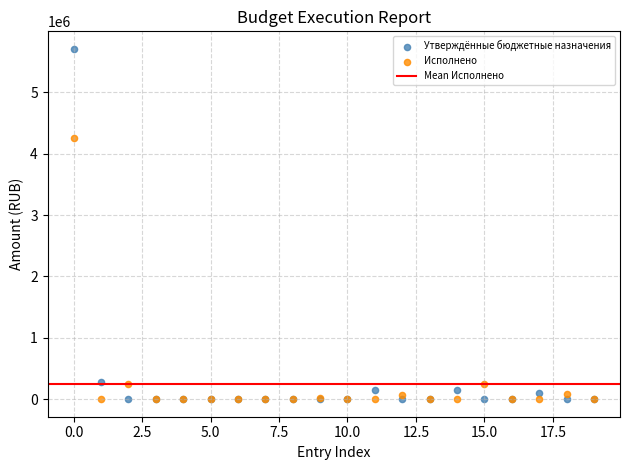

In the Утверждённые бюджетные назначения series, what Y value is closest to 2854031?

273000.0